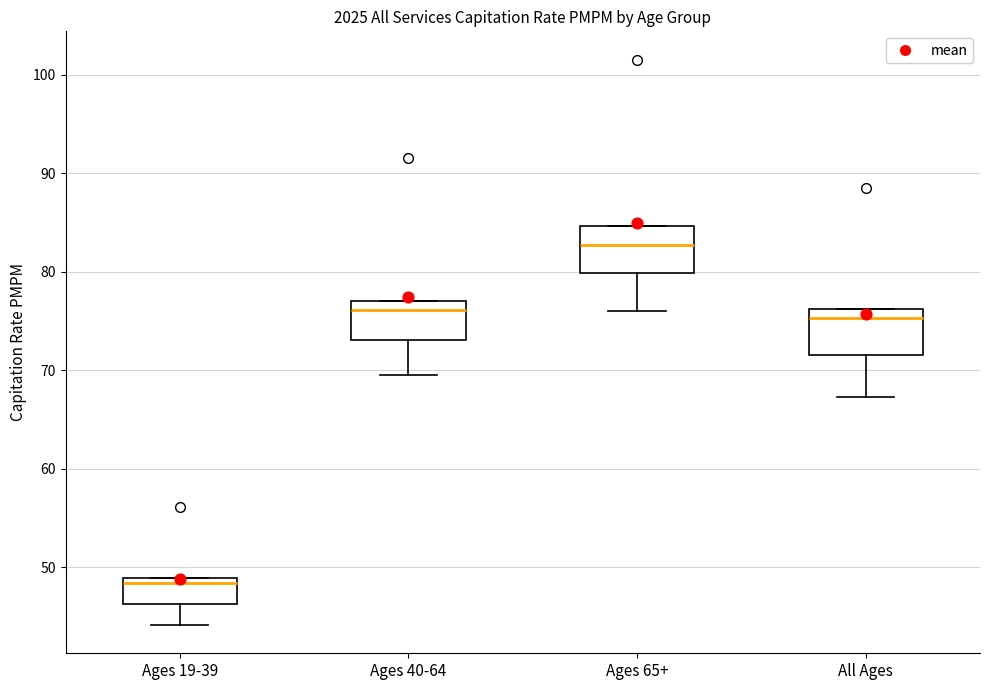

Reading left to right, transcribe this box plot: for each box, give where its median line is, the range the box spans, and where its two whiskers end, as read against the y-axis. The values are not printed on the chart, so give them approximately, as read against the axis.

Ages 19-39: median 48, box 46 to 49, whiskers 44 to 49
Ages 40-64: median 76, box 73 to 77, whiskers 70 to 77
Ages 65+: median 83, box 80 to 85, whiskers 76 to 85
All Ages: median 75, box 72 to 76, whiskers 67 to 76